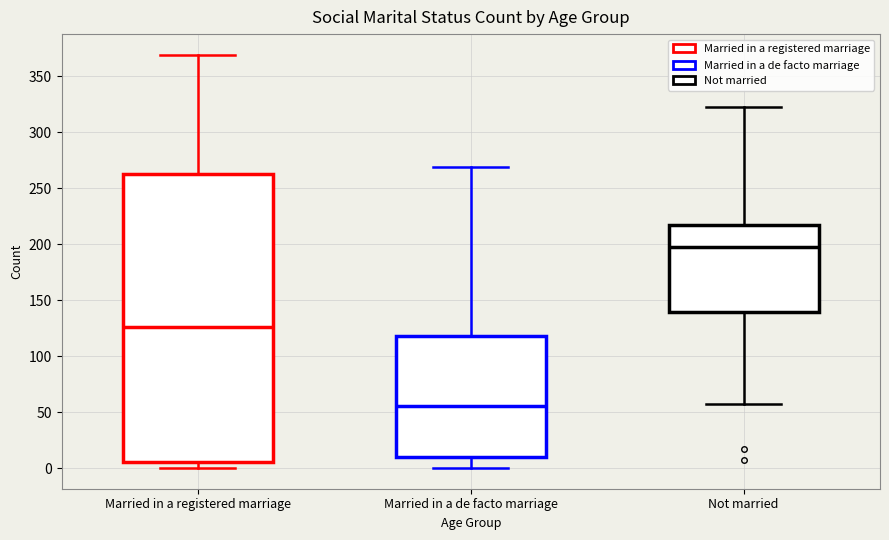

Reading left to right, transcribe this box plot: for each box, give where its median line is, the range the box spans, and where its two whiskers end, as read against the y-axis. The values are not printed on the chart, so give them approximately, as read against the axis.

Married in a registered marriage: median 125, box 5 to 265, whiskers 0 to 370
Married in a de facto marriage: median 55, box 10 to 120, whiskers 0 to 270
Not married: median 195, box 140 to 215, whiskers 55 to 320